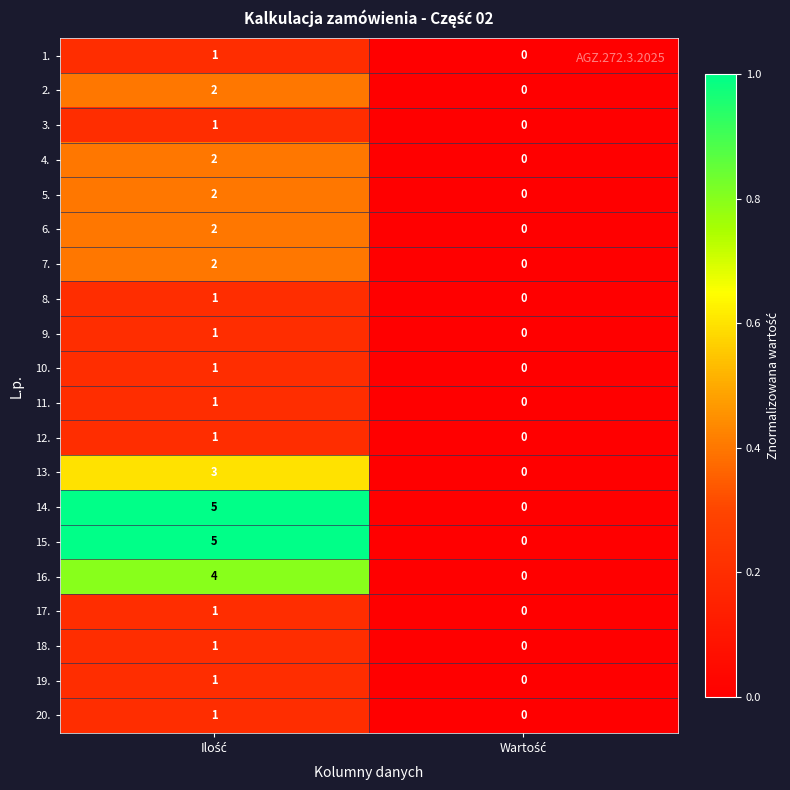

What is the difference between the maximum and minimum values in the 15. series?

5